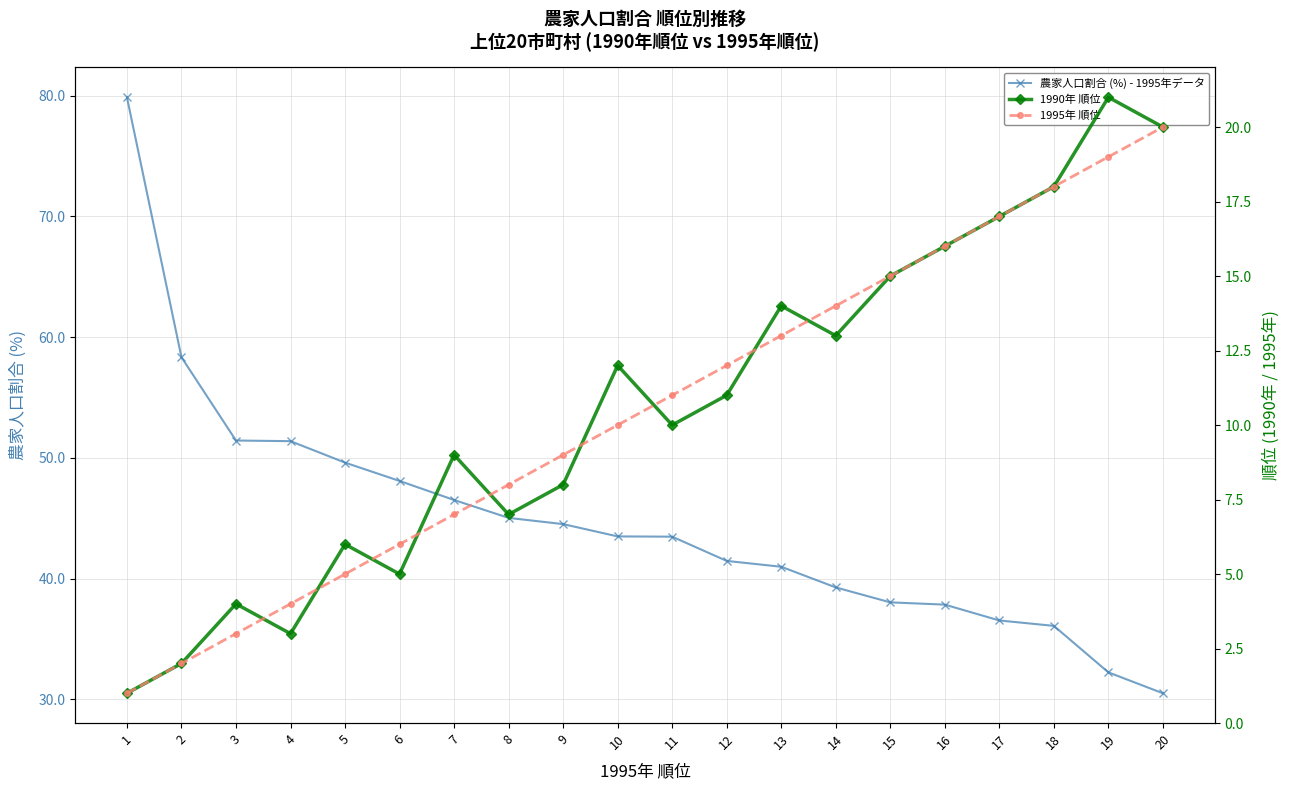

Rank the series by their maximum value, from lowest to highest.

1995年 順位, 1990年 順位, 農家人口割合 (%) - 1995年データ